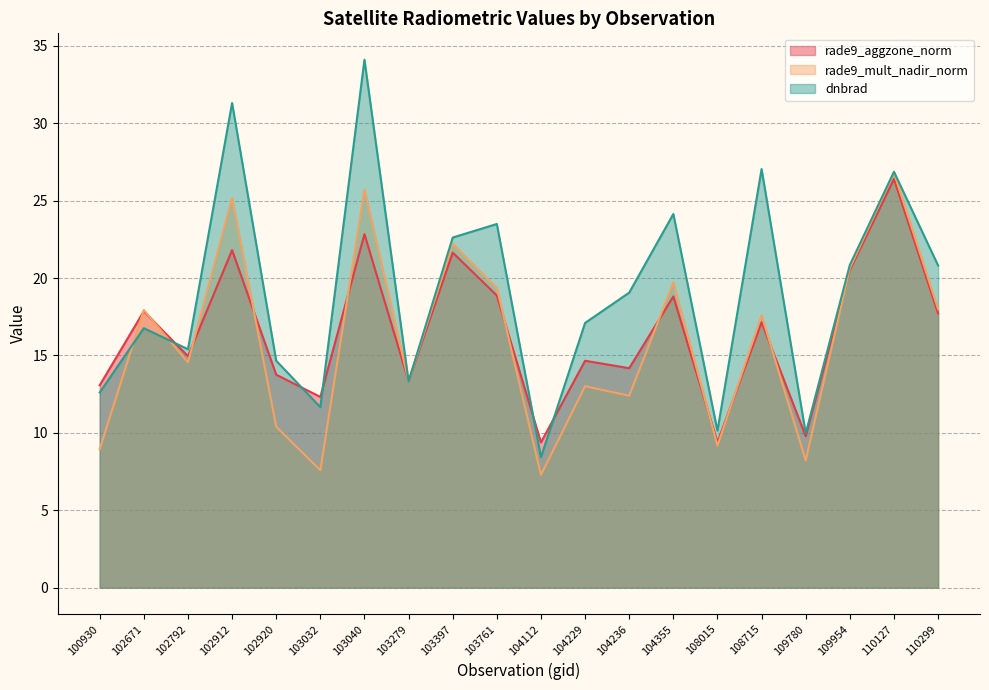

Where does the rade9_aggzone_norm series first go above 17?

102671